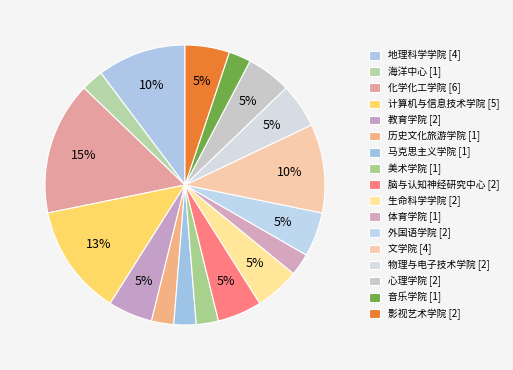

What is the ratio of the value at 影视艺术学院 to the value at 美术学院?

2.0